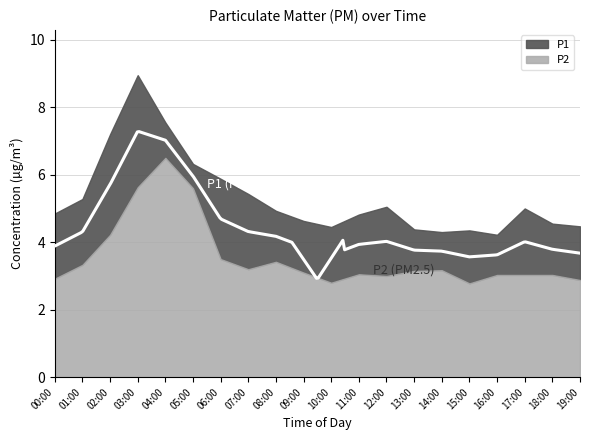

Read the P2 value at 19:00.

2.9